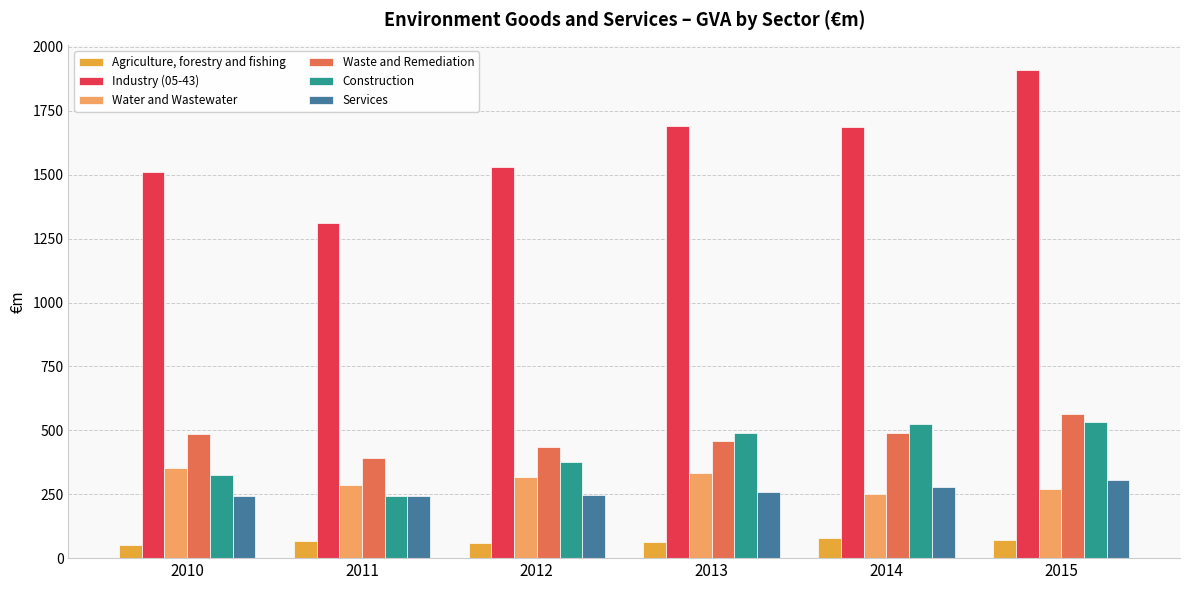

The value of Agriculture, forestry and fishing at 2011 is 68.4. True or false?

True